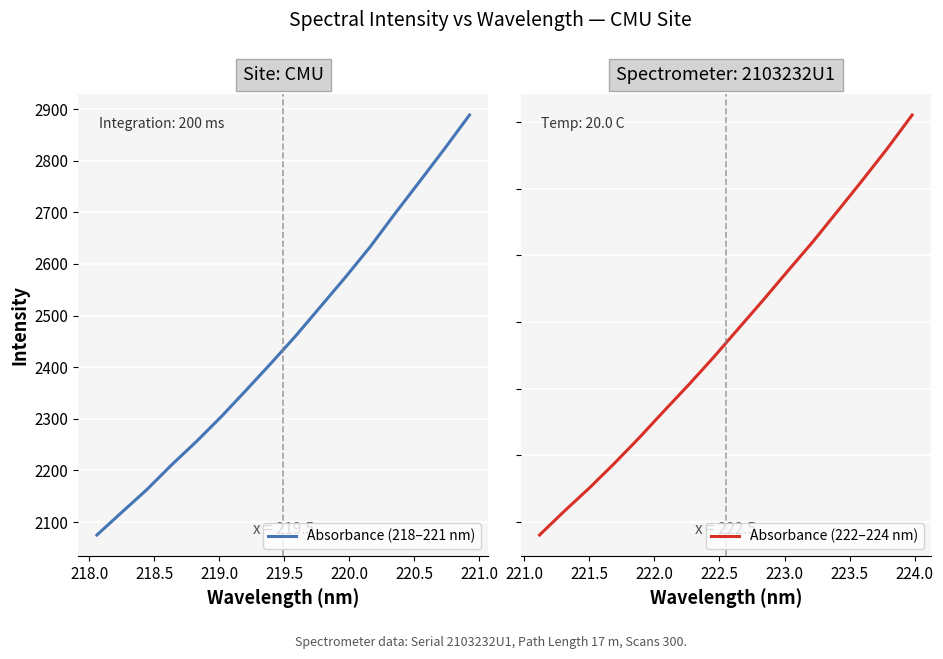

What is the highest value of the Absorbance (218–221 nm) series?

2888.7